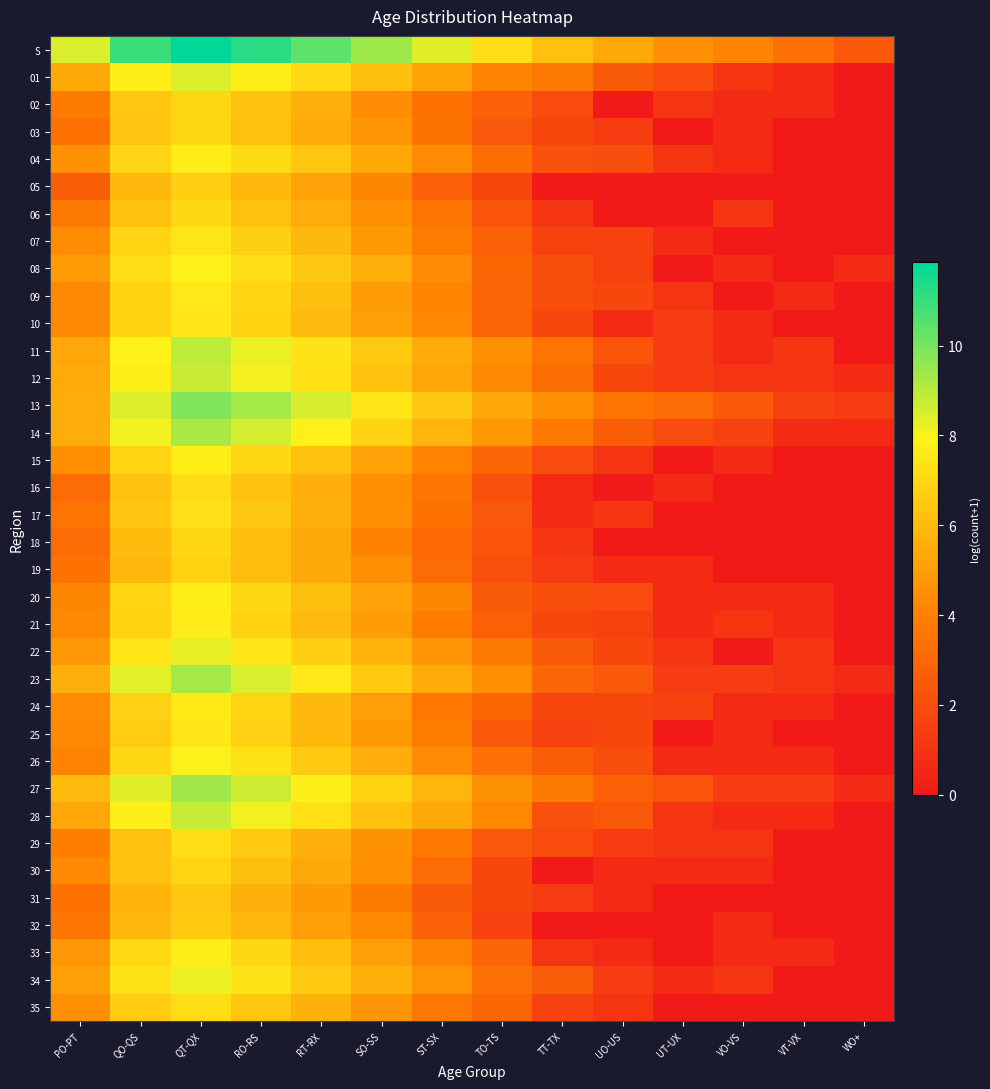

At which category is the sum across all series the highest?

QT-QX